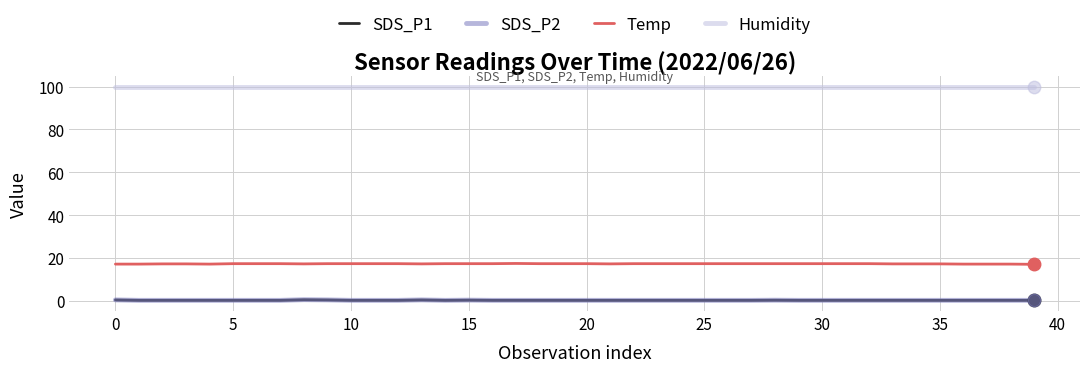

At how many categories does at least one series exceed 50?

40